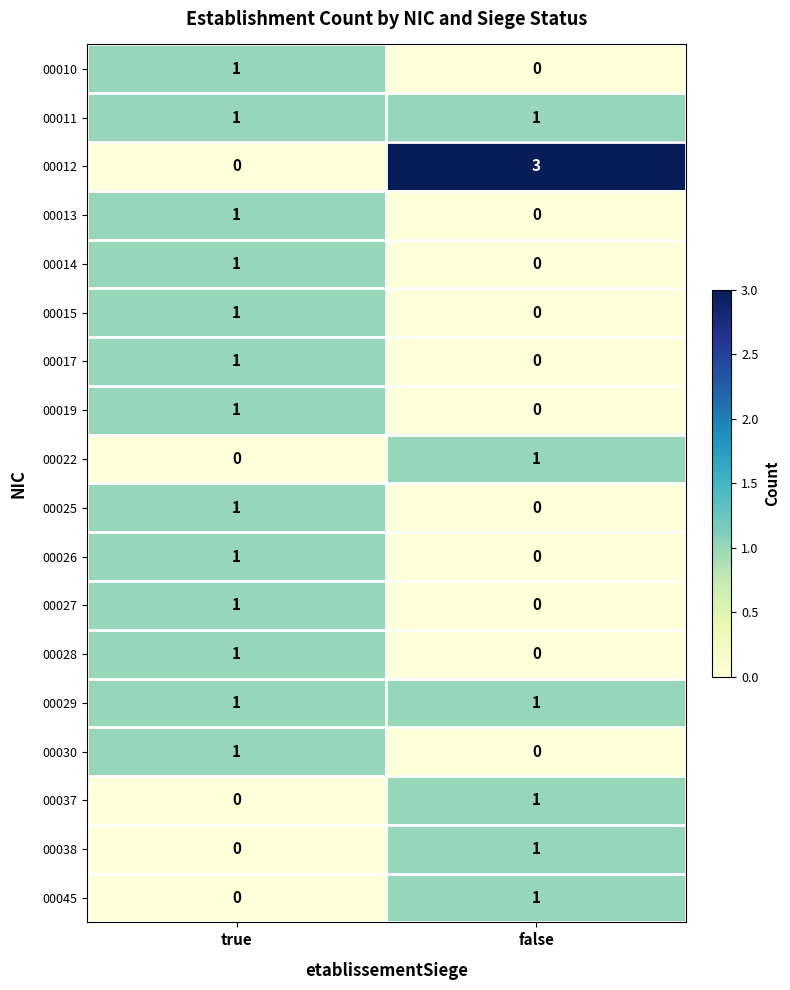

What is the total value across all series at false?

9